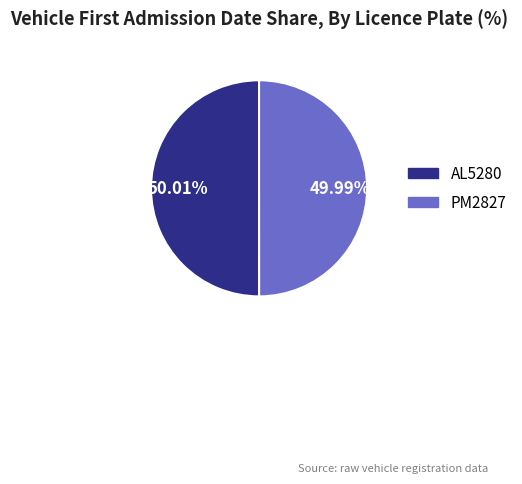

Combined, do AL5280 and PM2827 account for over 50%?

Yes